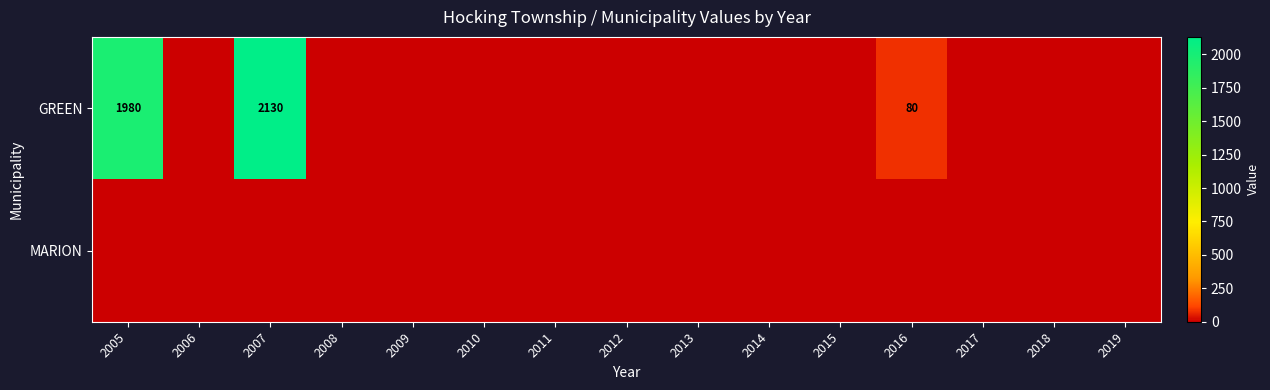

Rank the series by their average value, from highest to lowest.

GREEN, MARION